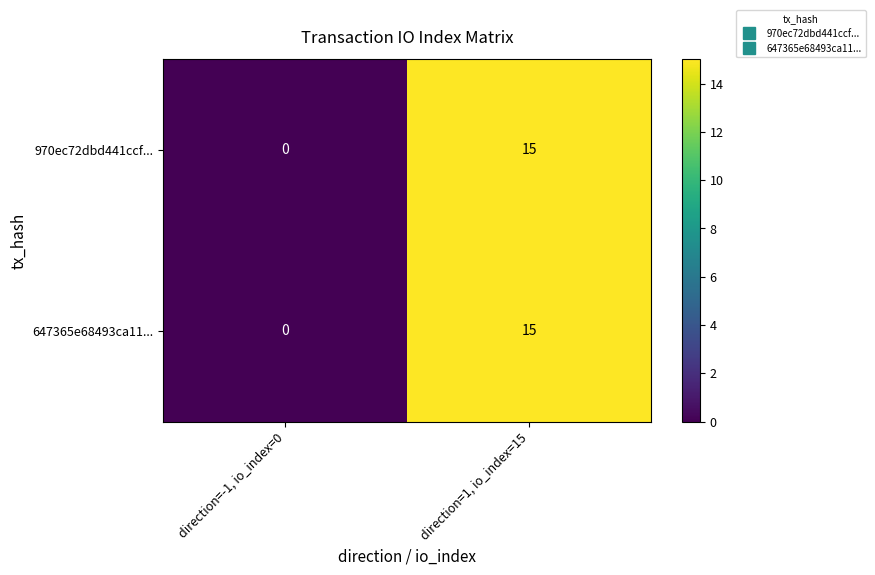

What is the maximum value shown in the chart?

15